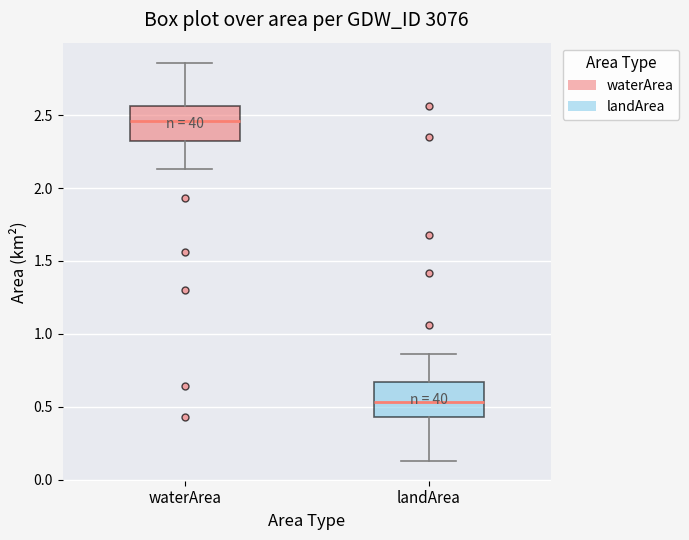

Where is the lower edge of the box for waterArea on the y-axis? The values are not printed on the chart, so give them approximately, as read against the axis.

2.30